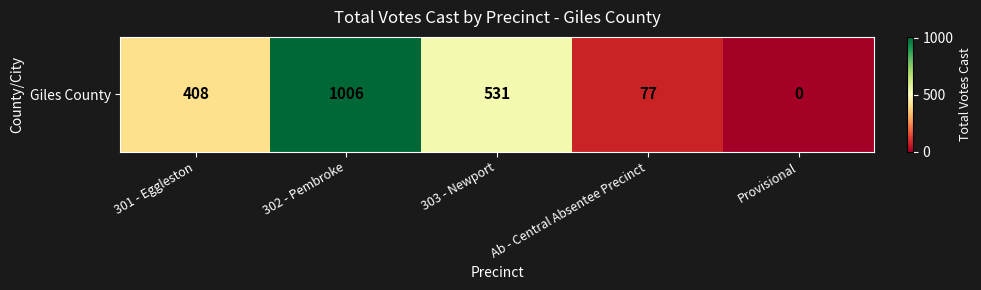

At which category does the chart reach its peak across all series?

302 - Pembroke